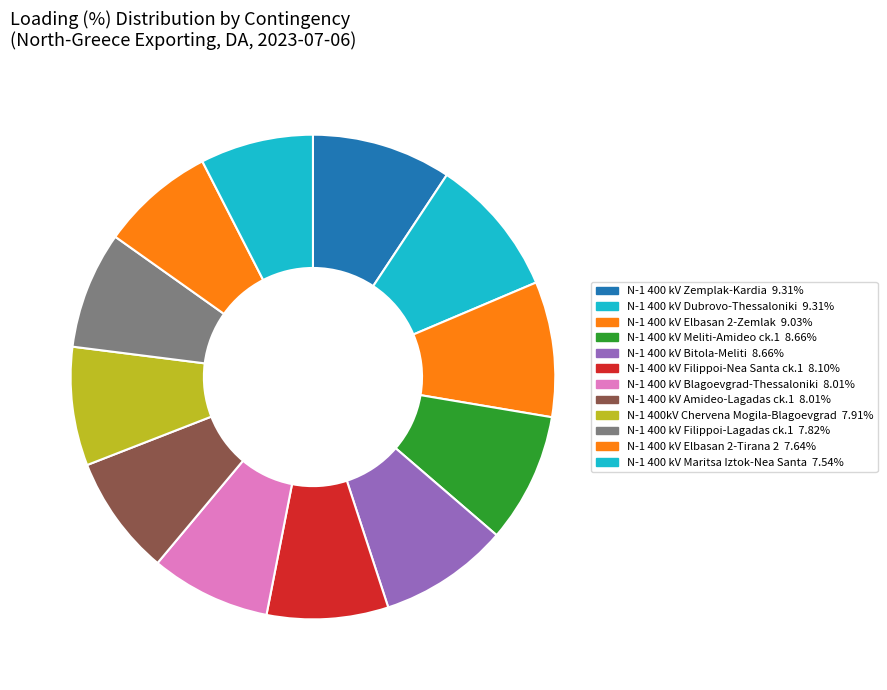

Which slice is the smallest?

N-1 400 kV Maritsa Iztok-Nea Santa